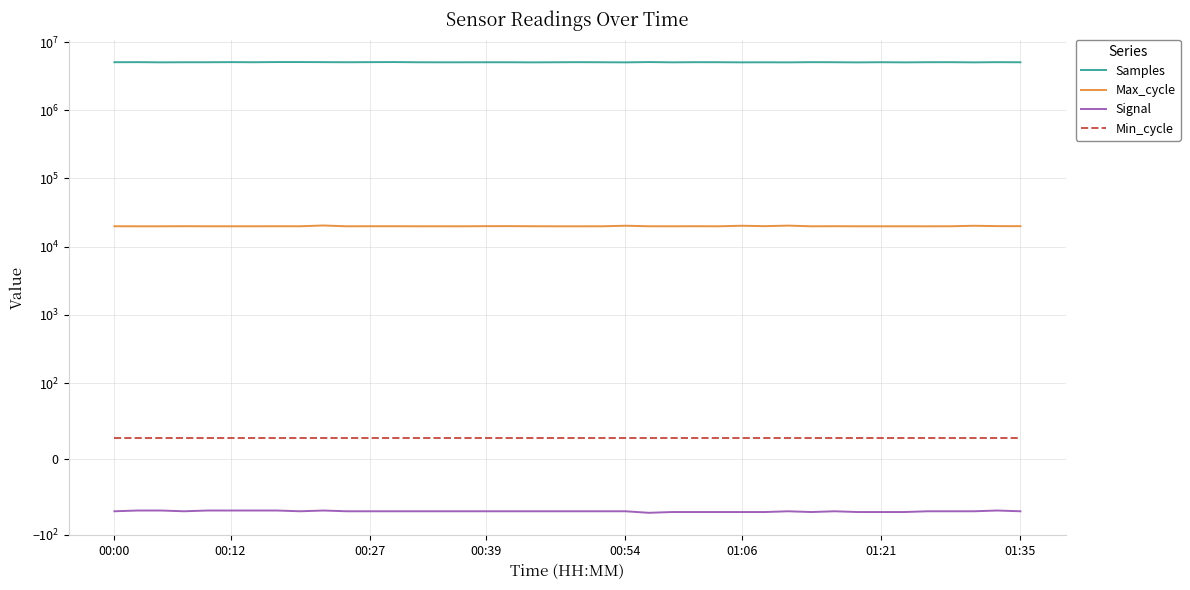

True or false: Min_cycle and Signal cross at least once.

False